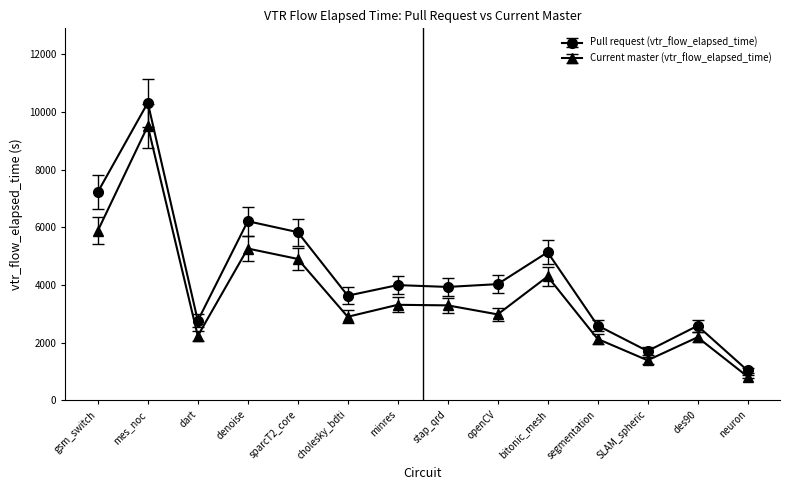

What are all the series names shown in the legend?

Pull request (vtr_flow_elapsed_time), Current master (vtr_flow_elapsed_time)